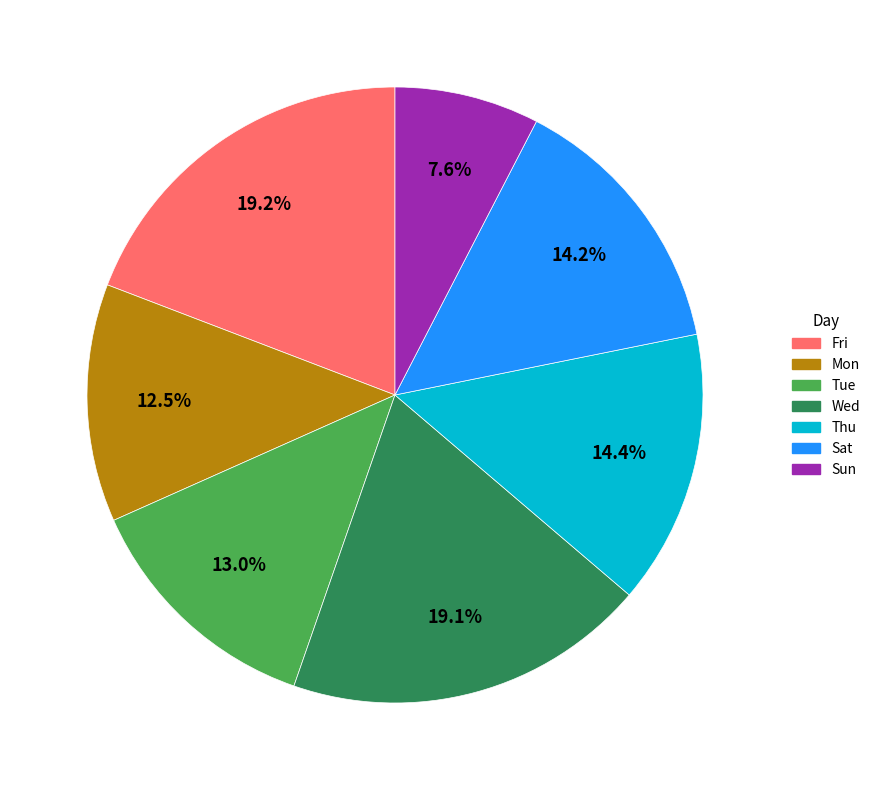

To the nearest percent, what portion does Tue represent?

13%